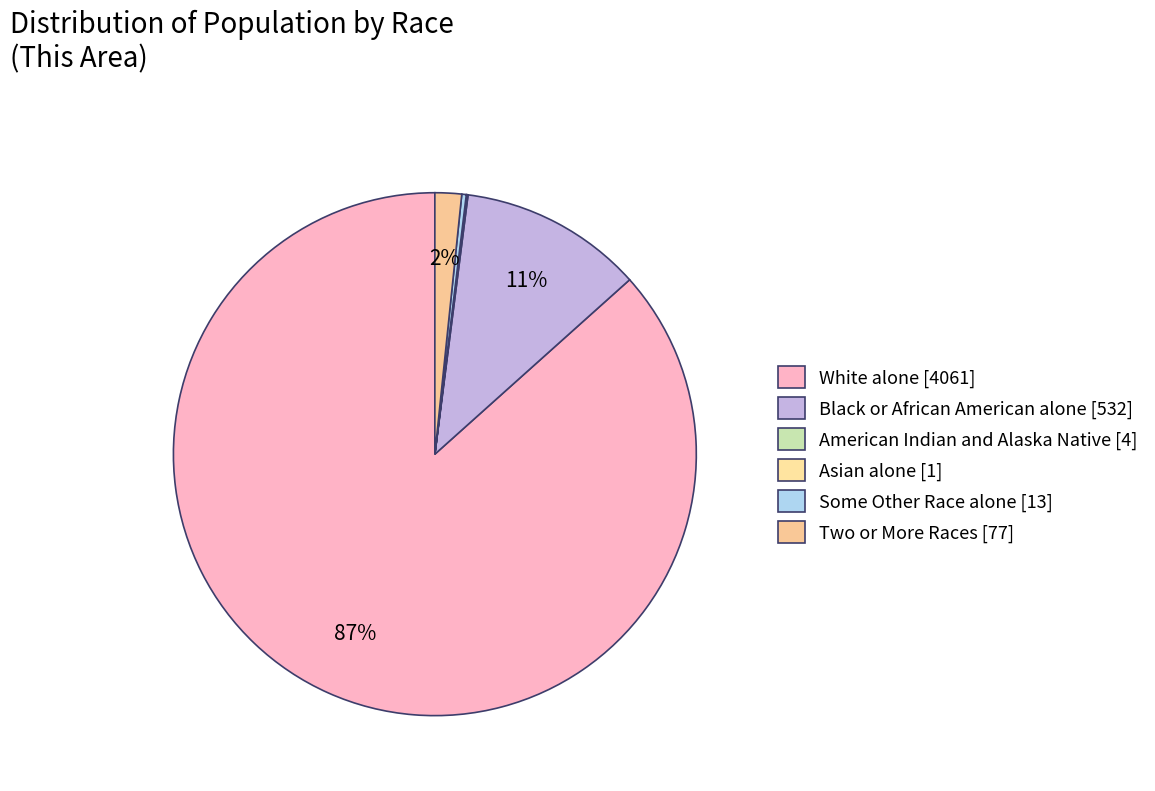

Do Two or More Races and White alone together represent more than half of the pie?

Yes